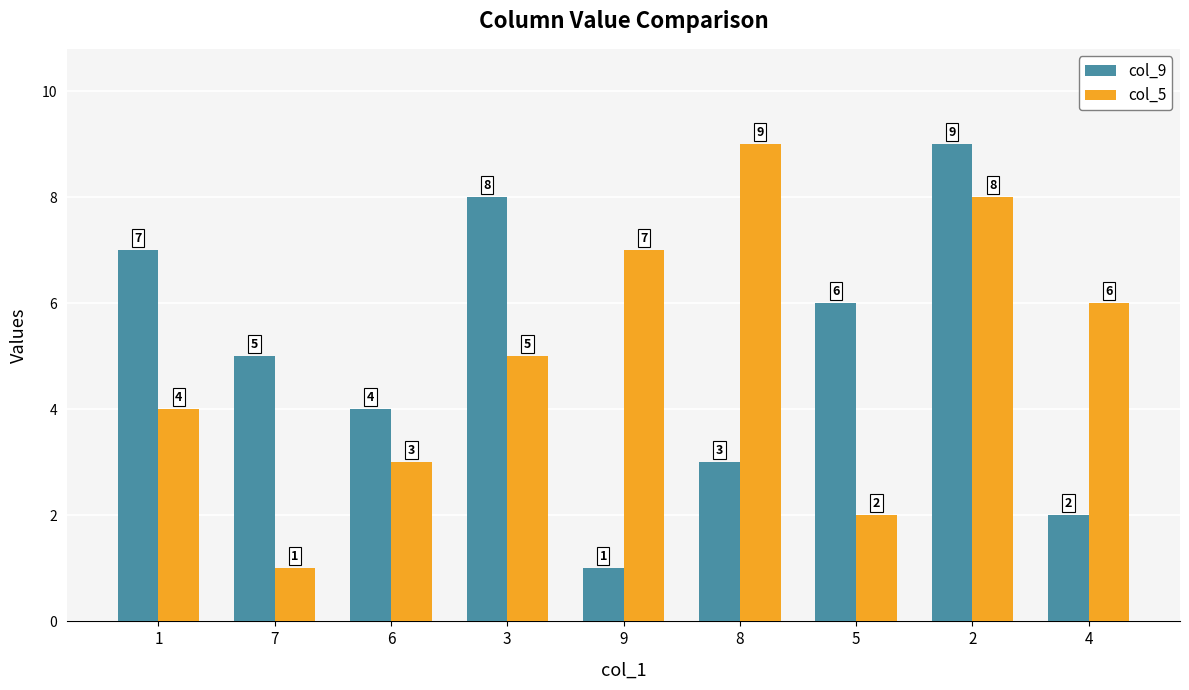

What is the value of the col_5 bar at the 5th from the left?

7